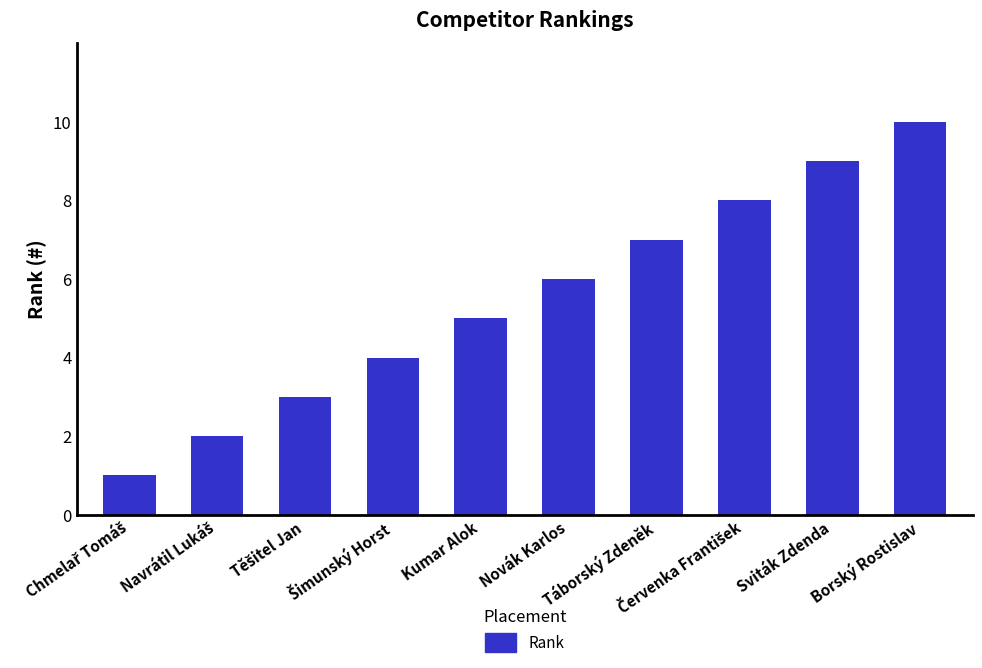

What is the greatest value displayed?

10